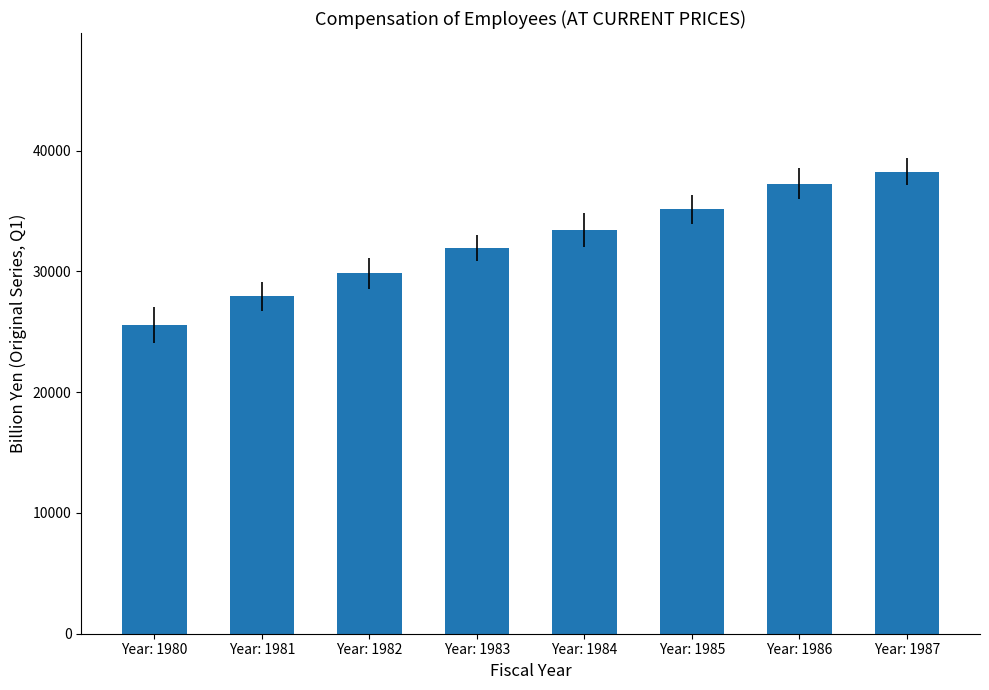

List the labels in order of value, smallest first.

Year: 1980, Year: 1981, Year: 1982, Year: 1983, Year: 1984, Year: 1985, Year: 1986, Year: 1987